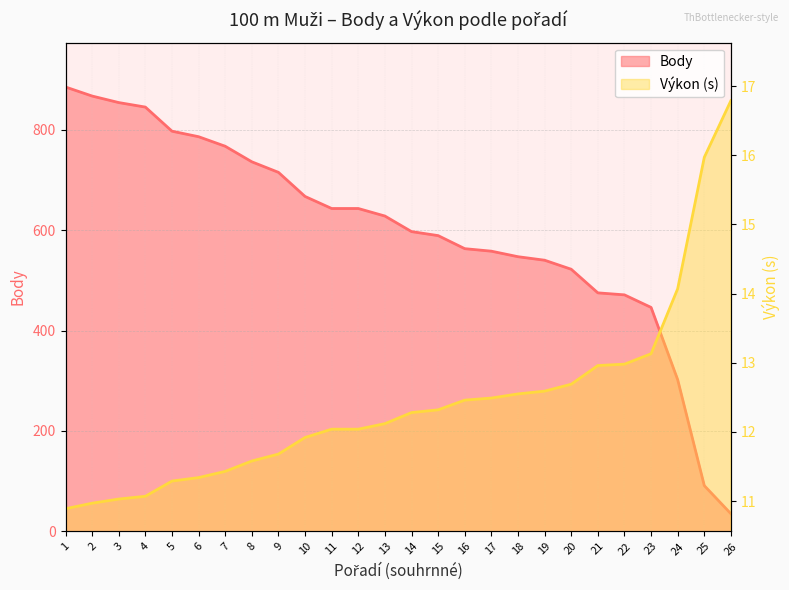

What is the average value of the Body series?

598.8